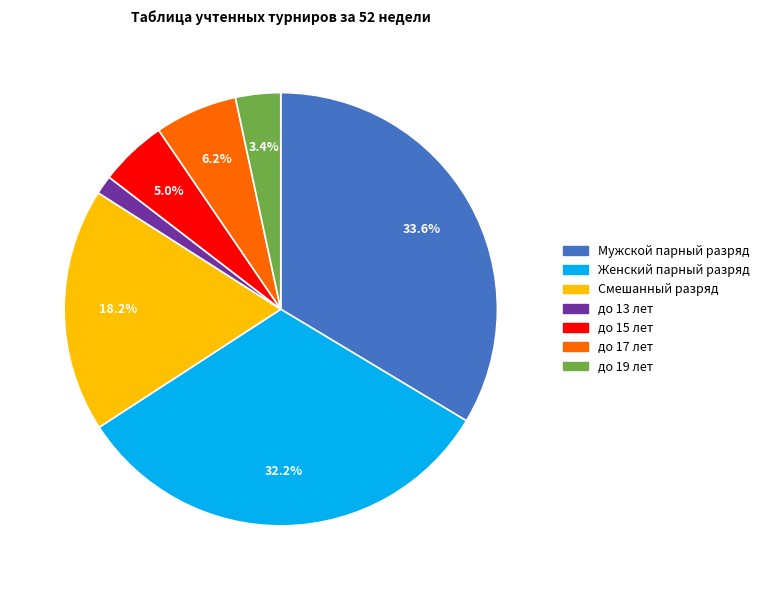

What percentage is the до 13 лет slice, to the nearest percent?

1%